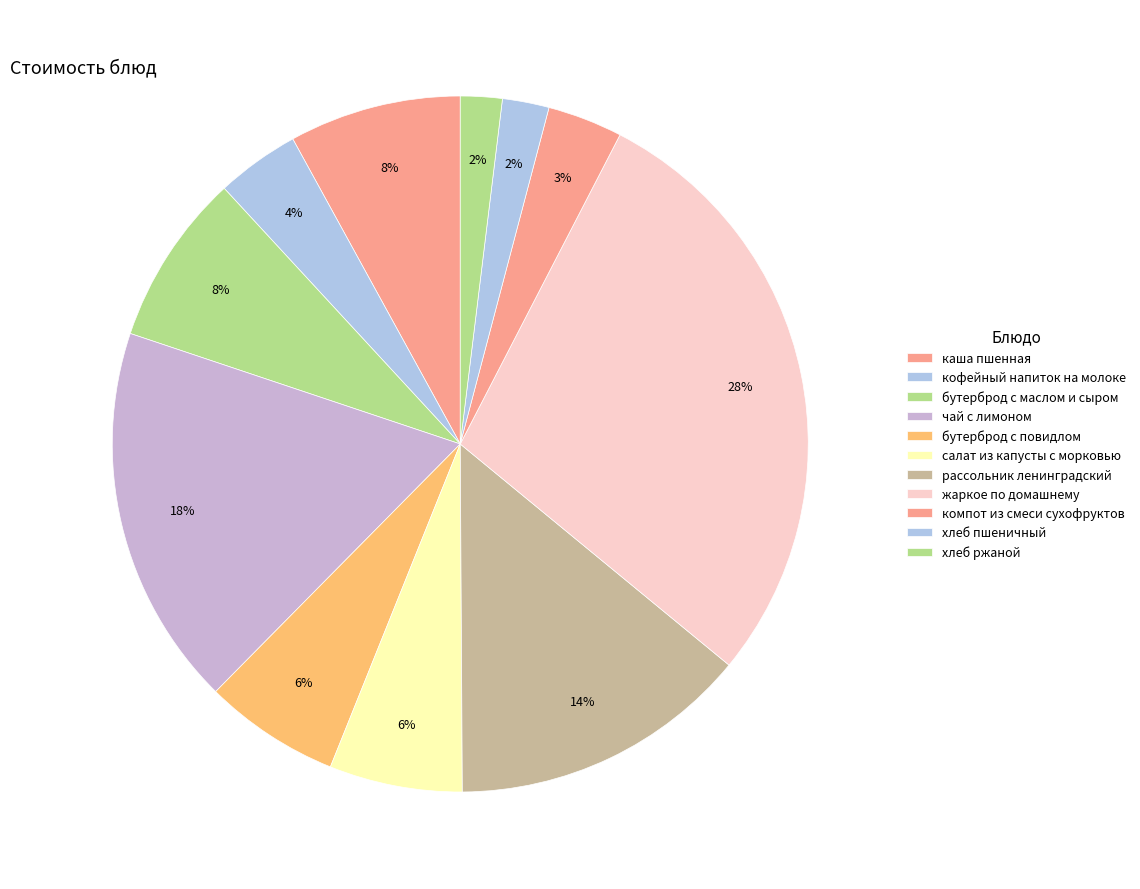

Combined, do бутерброд с маслом и сыром and жаркое по домашнему account for over 50%?

No